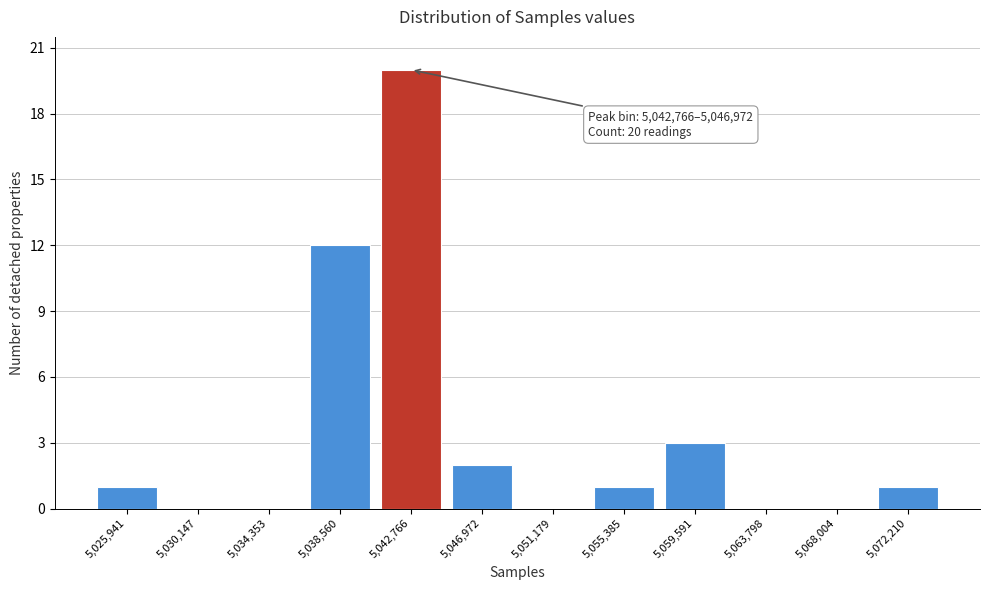

Reading left to right, what are all the values shown in this chart?

5,025,941=1	5,030,147=0	5,034,353=0	5,038,560=12	5,042,766=20	5,046,972=2	5,051,179=0	5,055,385=1	5,059,591=3	5,063,798=0	5,068,004=0	5,072,210=1